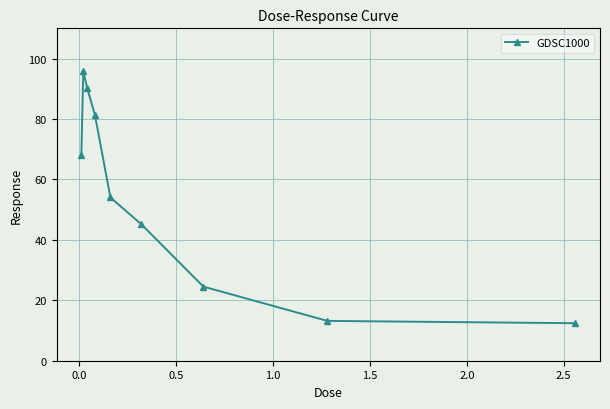

How many data points does each series have?

9